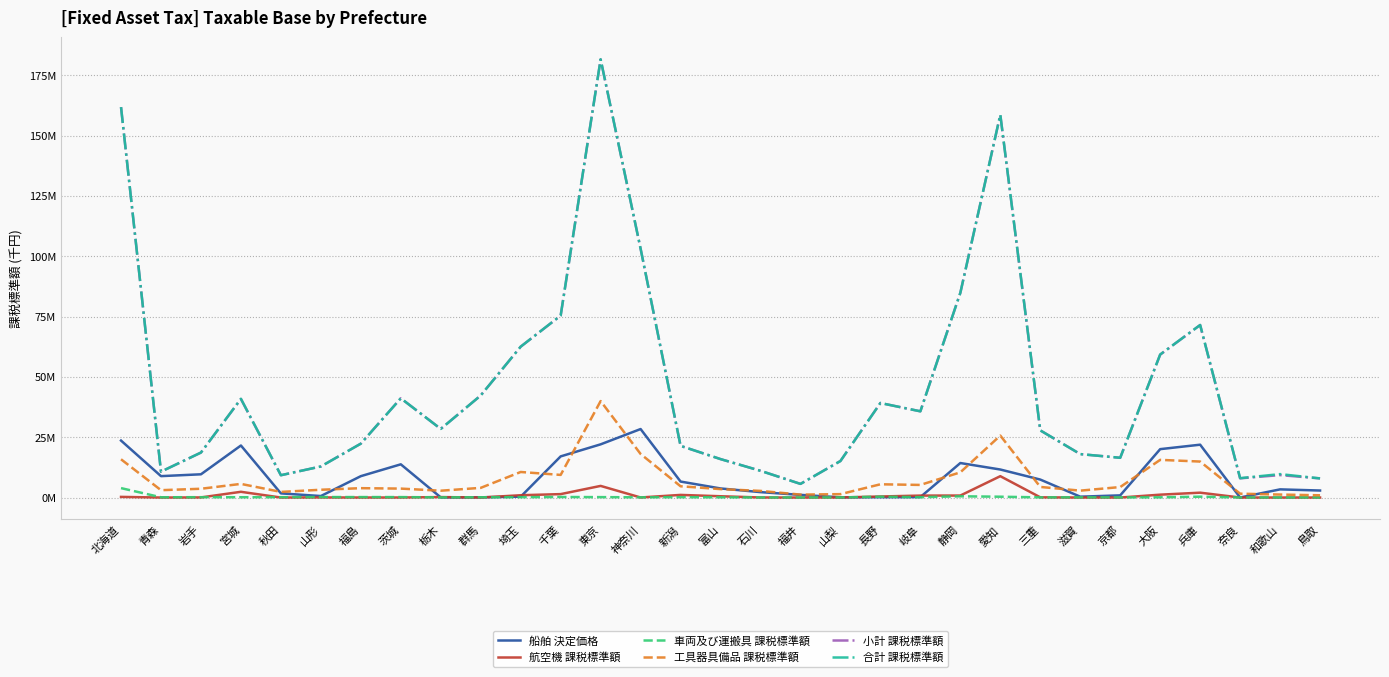

What is the difference between the 合計 課税標準額 values at 千葉 and 大阪?

16146300